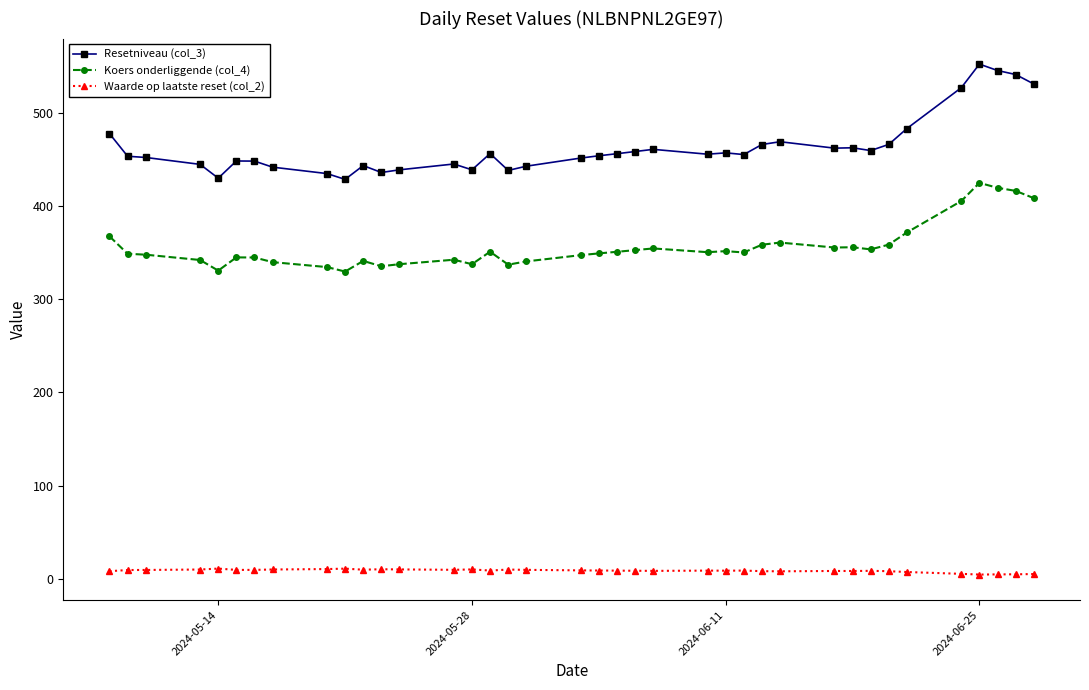

True or false: Waarde op laatste reset (col_2) and Koers onderliggende (col_4) intersect in this chart.

False